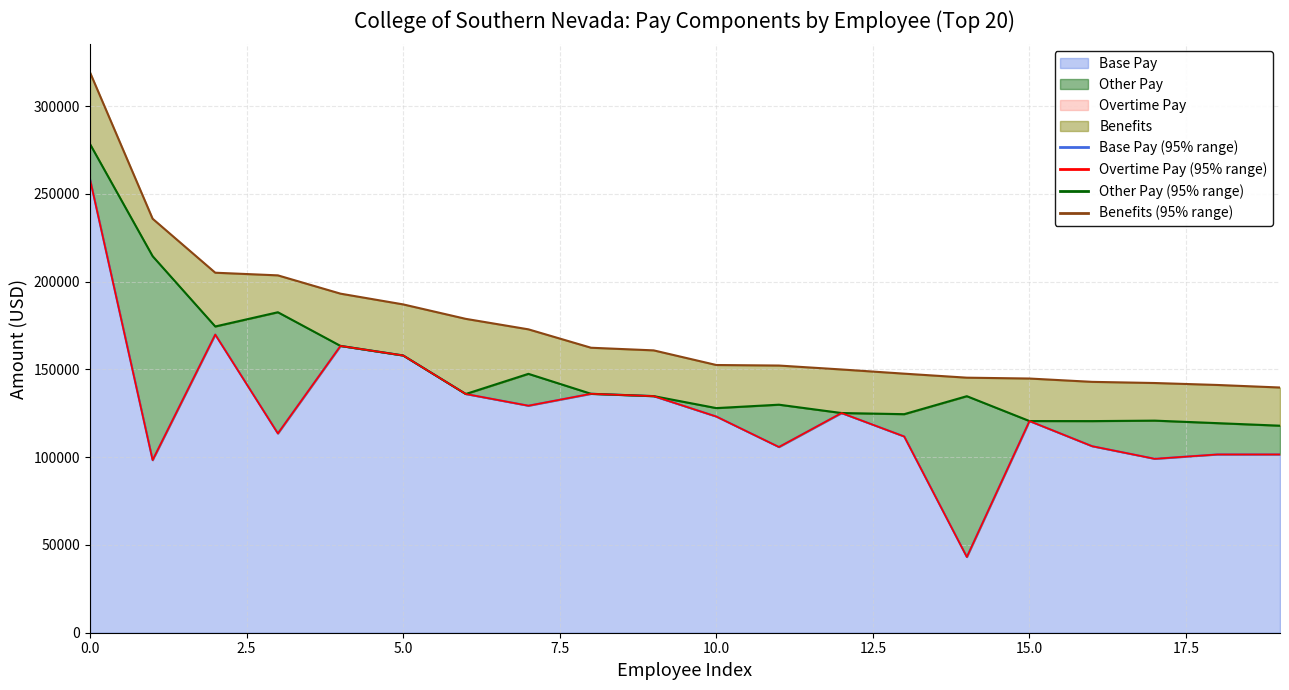

True or false: Other Pay has more than 2 points higher than both neighbors.

True